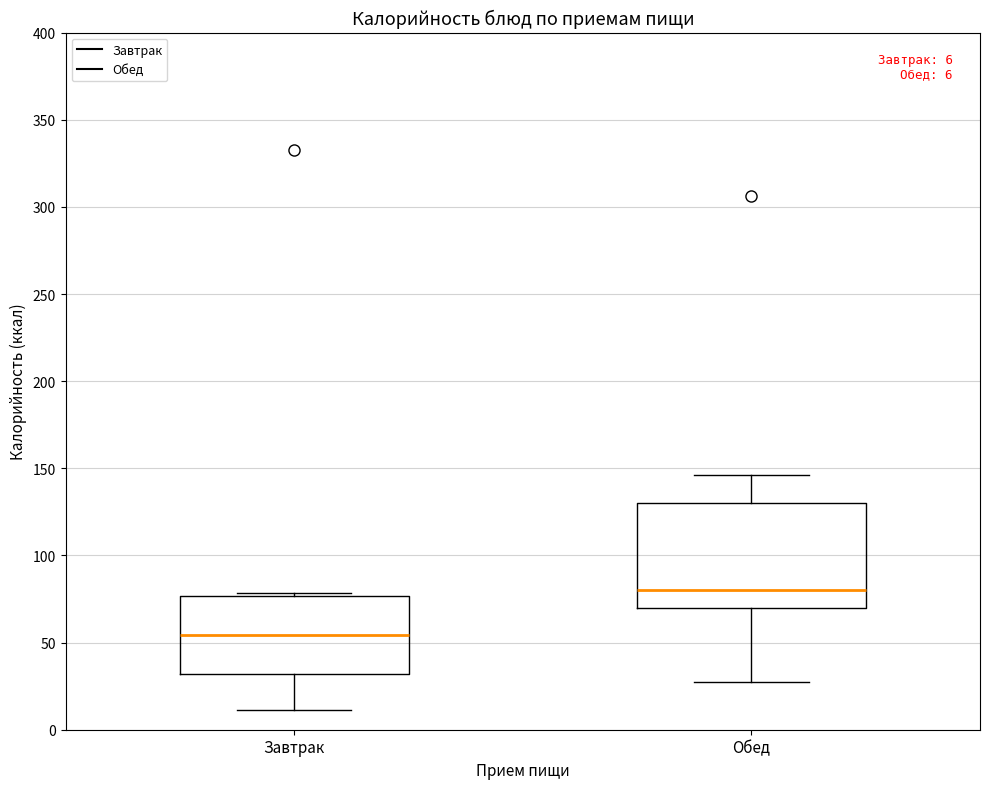

Which box has the lowest median line?

Завтрак